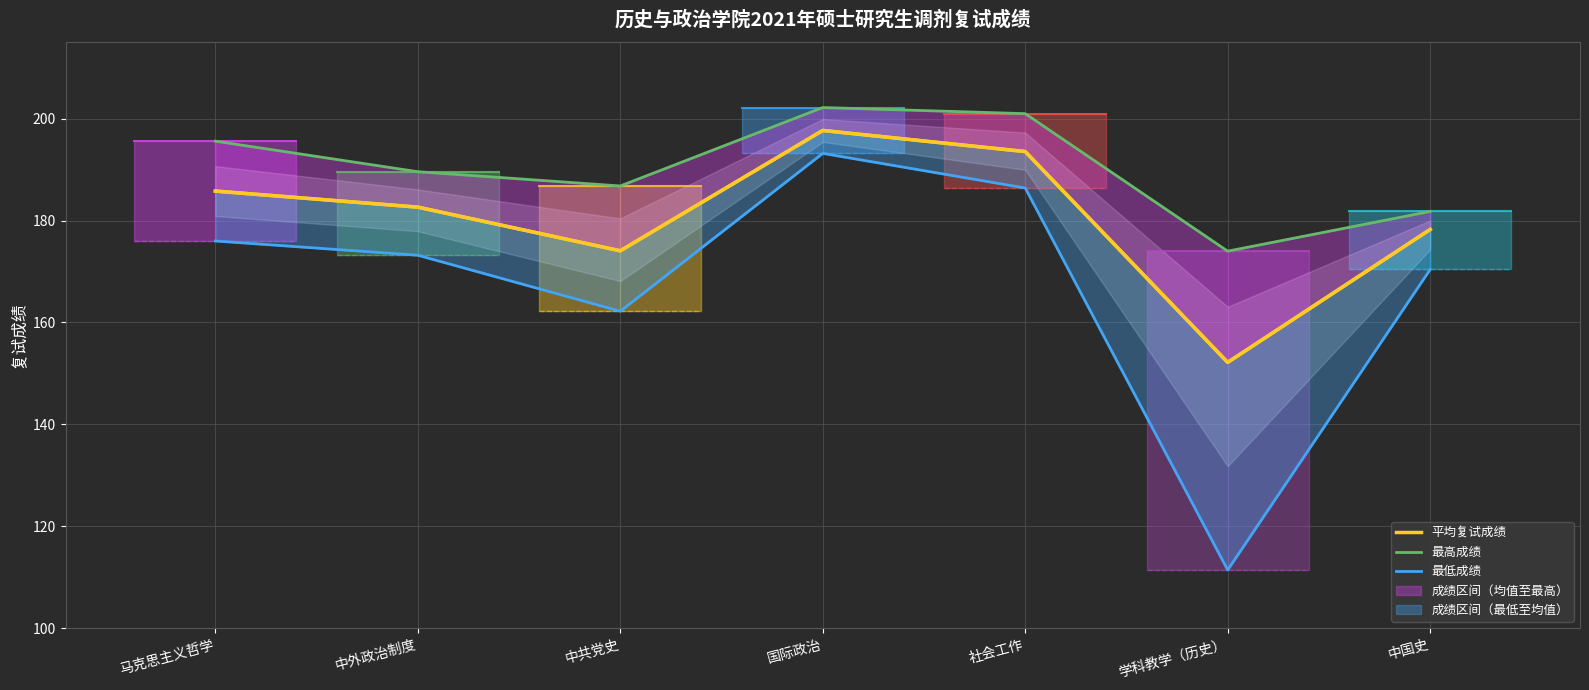

What is the label of the 1st point from the right?

中国史